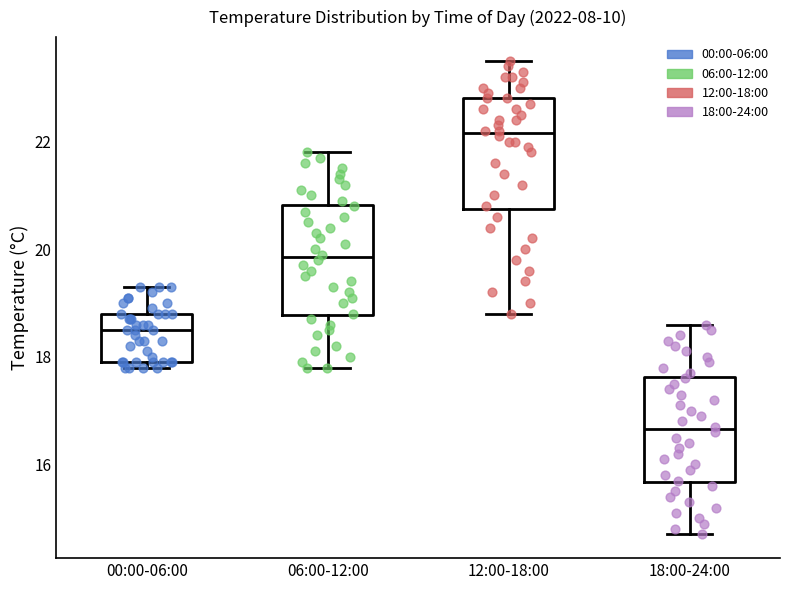

Reading left to right, read every box against the y-axis: the position of its median line, the range the box covers, and the ends of its whiskers. The values are not printed on the chart, so give them approximately, as read against the axis.

00:00-06:00: median 18.6, box 18.0 to 18.8, whiskers 17.8 to 19.4
06:00-12:00: median 19.8, box 18.8 to 20.8, whiskers 17.8 to 21.8
12:00-18:00: median 22.2, box 20.8 to 22.8, whiskers 18.8 to 23.6
18:00-24:00: median 16.6, box 15.6 to 17.6, whiskers 14.8 to 18.6